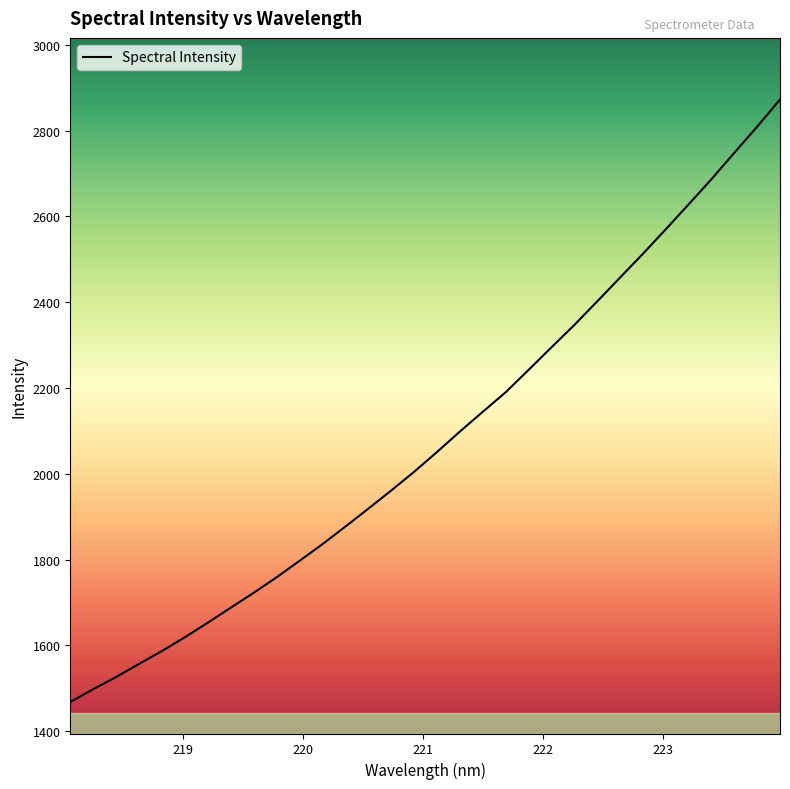

Does the chart have visible grid lines?

No